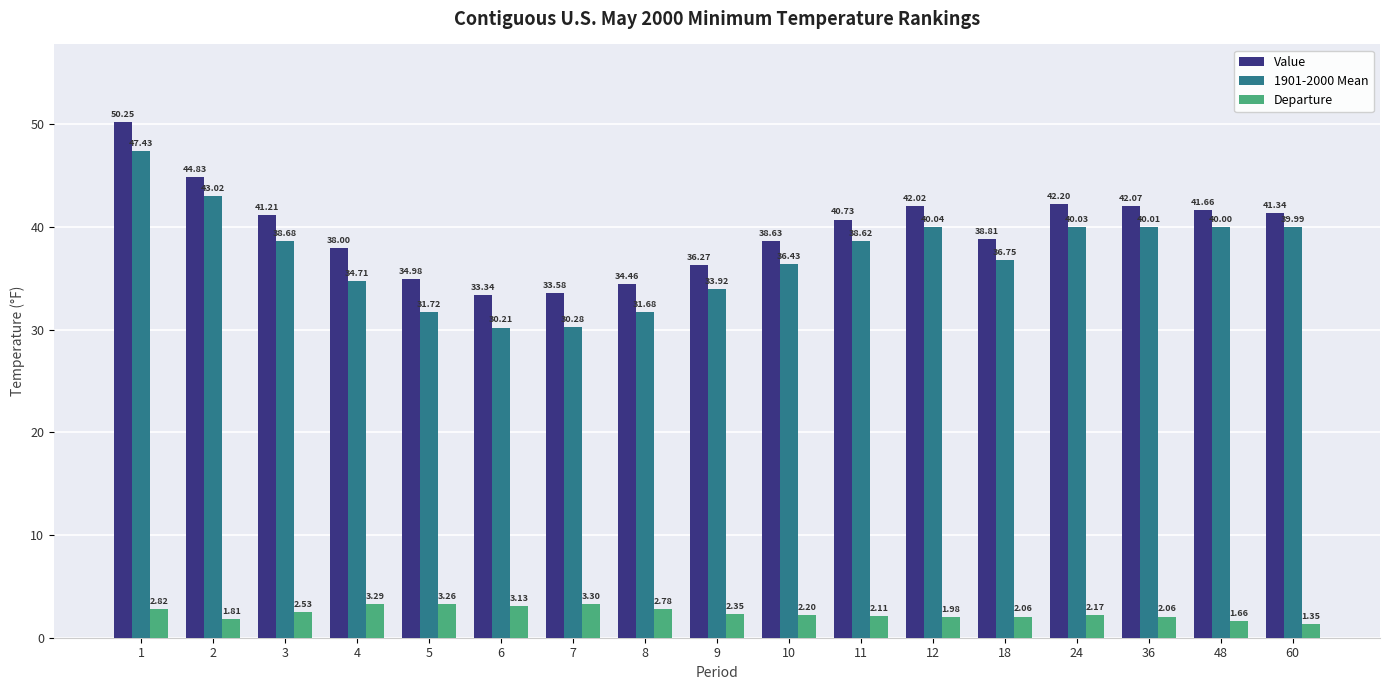

How many bars are there in total?

51